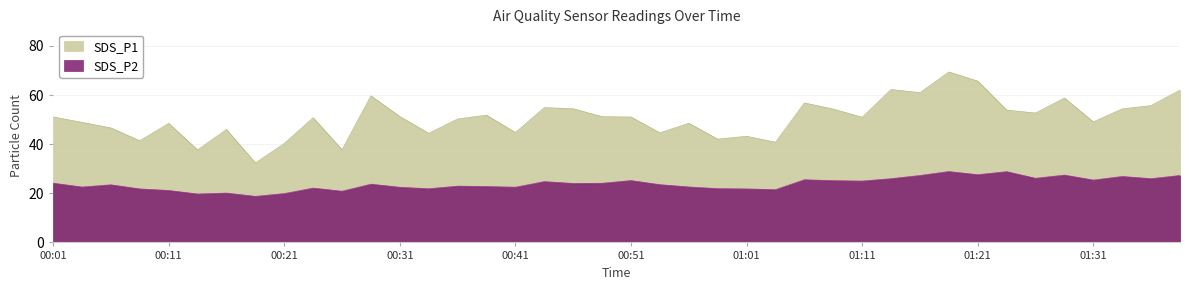

What is the difference between the highest and lowest values at 00:43?

30.1